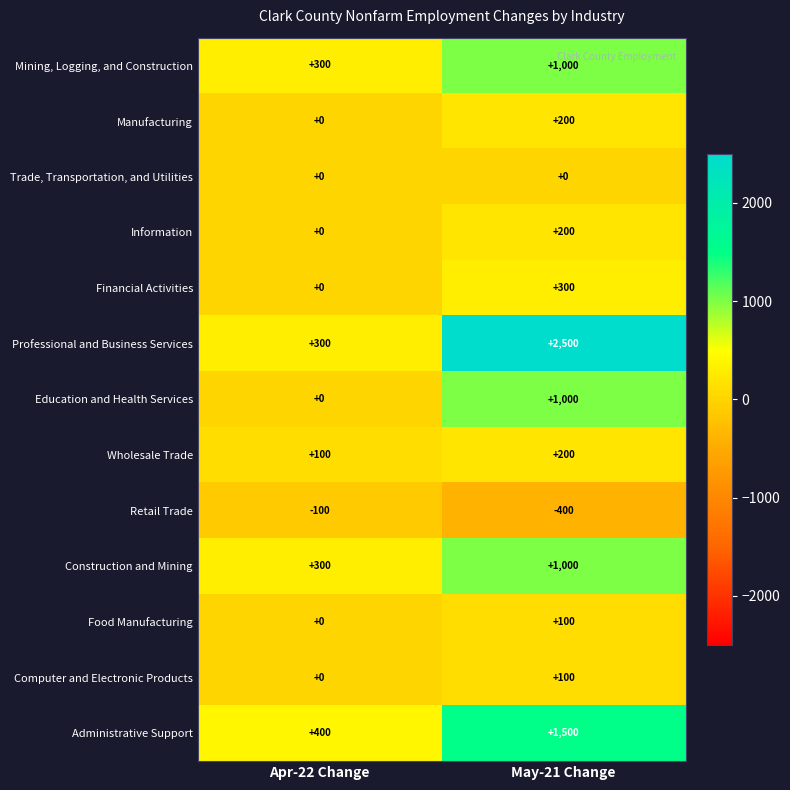

What is the spread (max minus min) of values at Apr-22 Change?

500